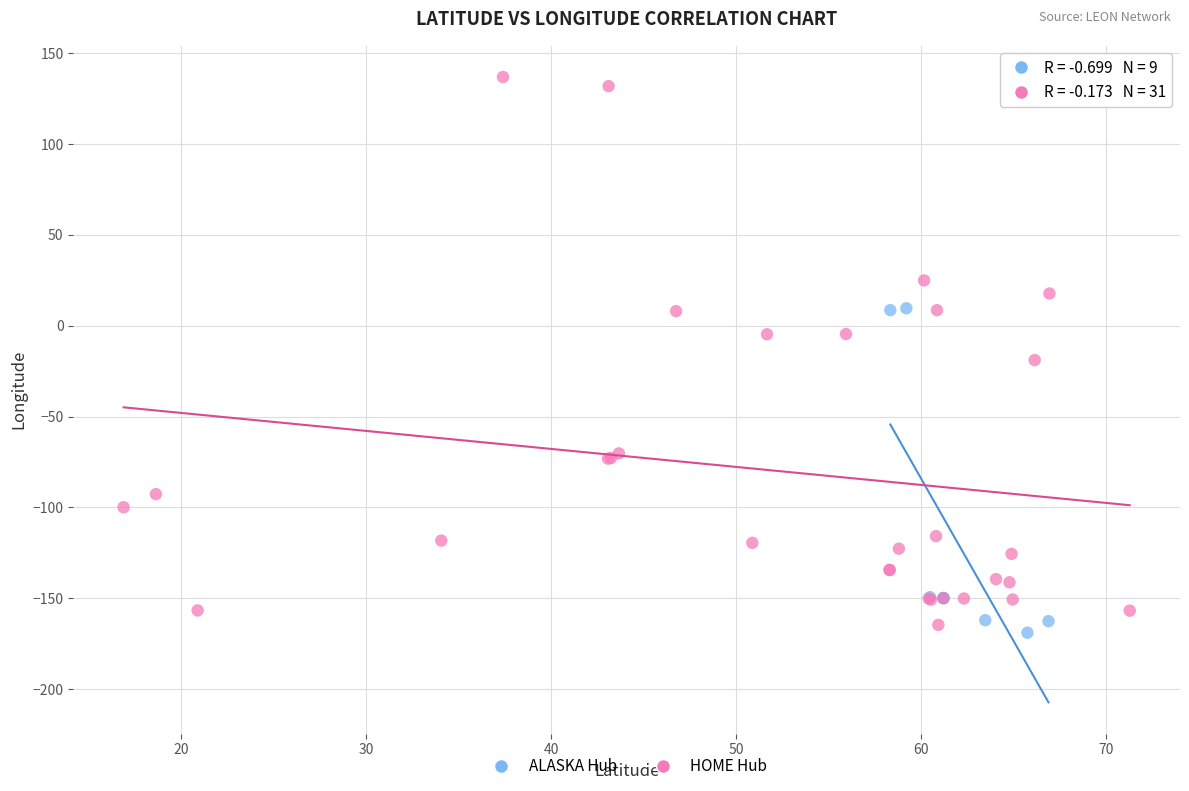

Which series has the largest Y range (max minus min)?

HOME Hub